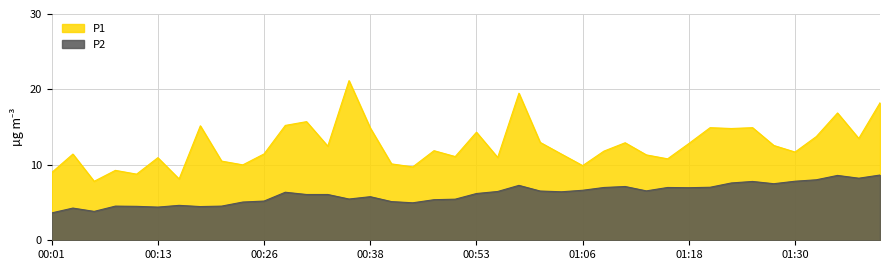

How many lines are shown in the chart?

2